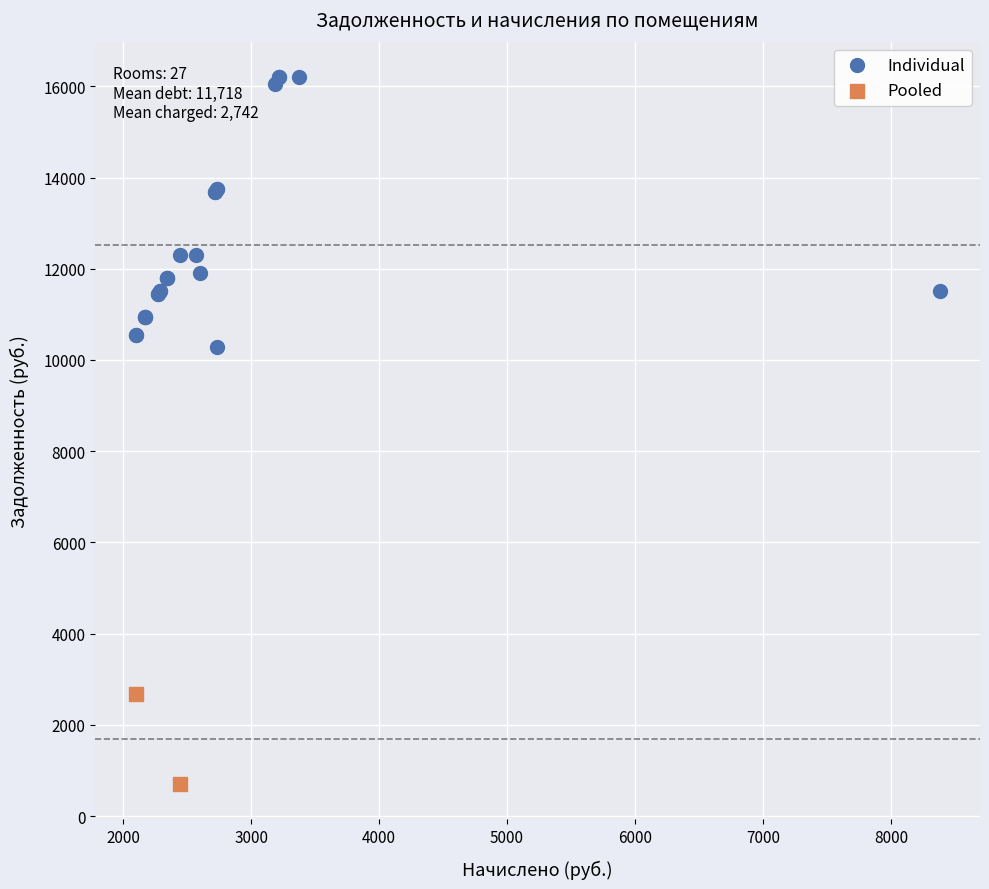

Which series has the widest spread of Y values?

Individual